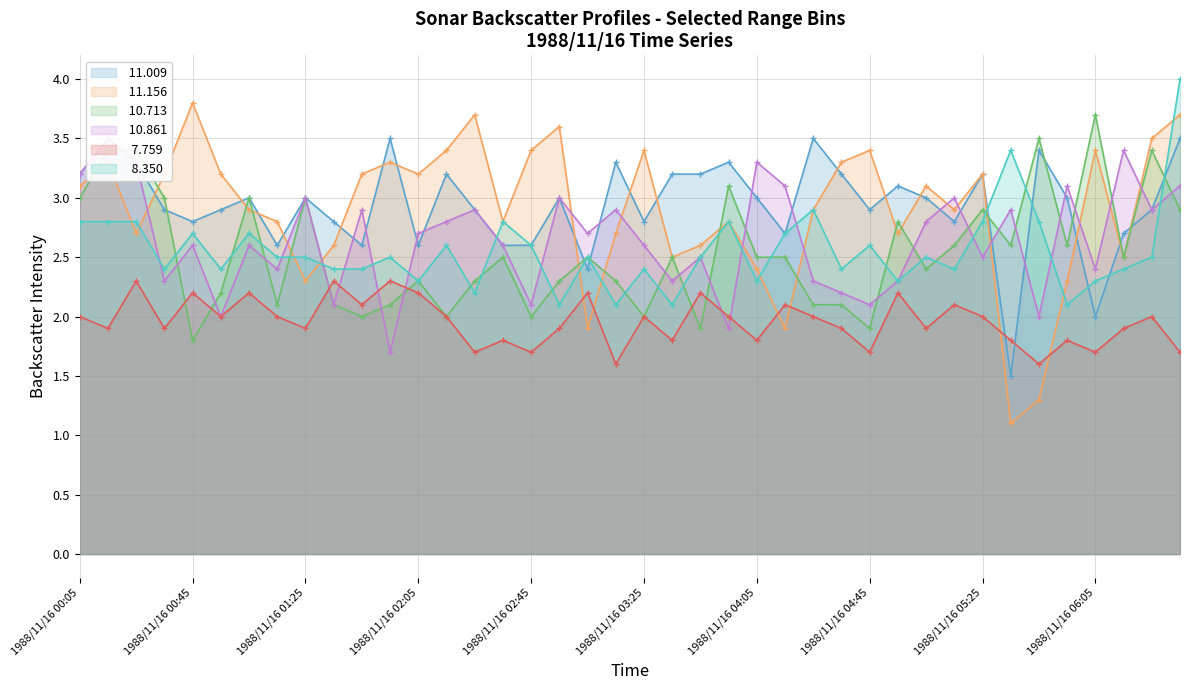

List the series in order of their peak value, lowest first.

  7.759,  11.009,  10.861,  10.713,  11.156,   8.350